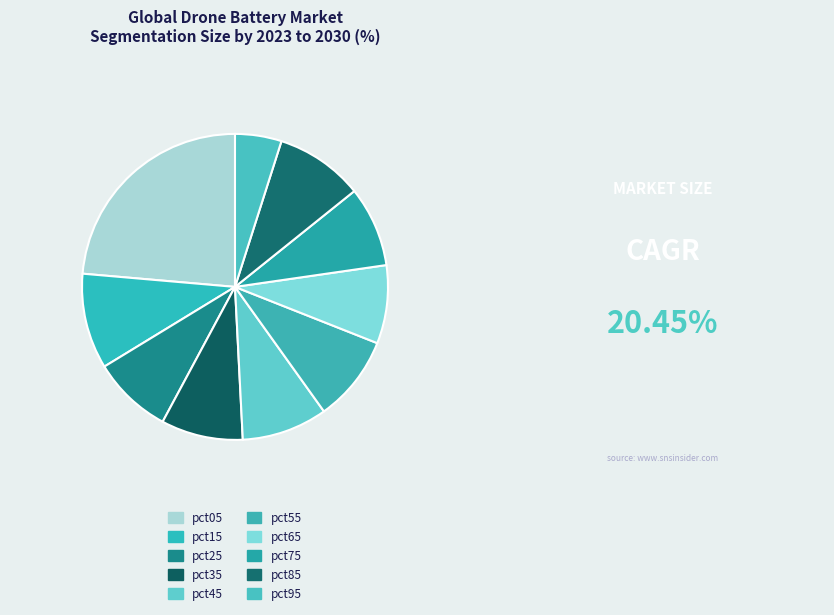

What is the largest slice in the pie chart?

pct05